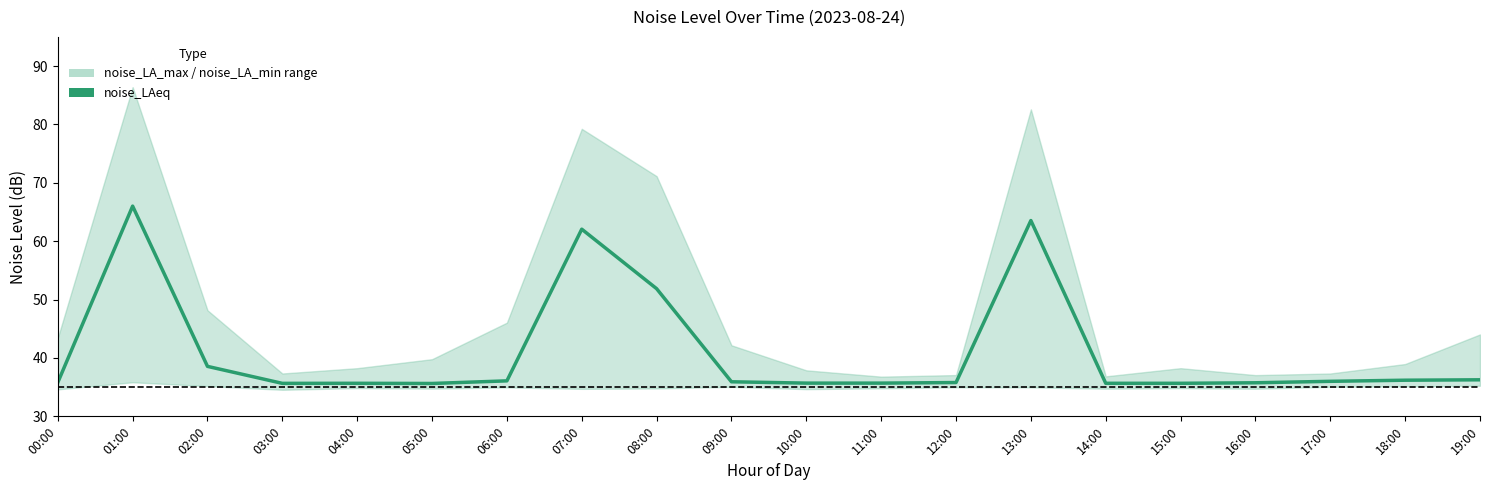

How many points are higher than both their immediate neighbors (excluding endpoints)?

4